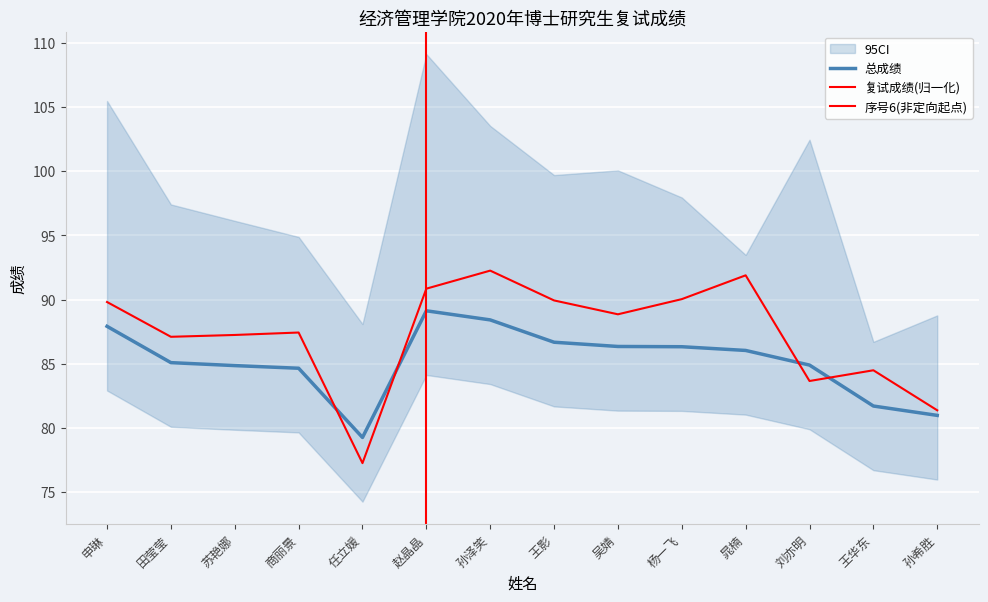

Which series ends up on top after the final intersection of 总成绩 and 复试成绩?

复试成绩